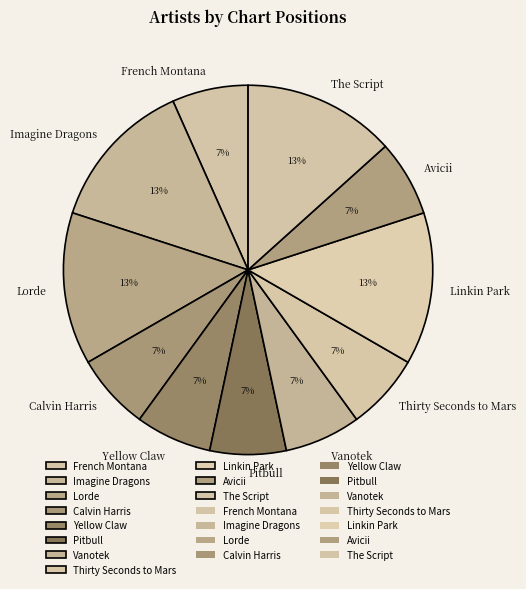

Combined, do The Script and Calvin Harris account for over 50%?

No